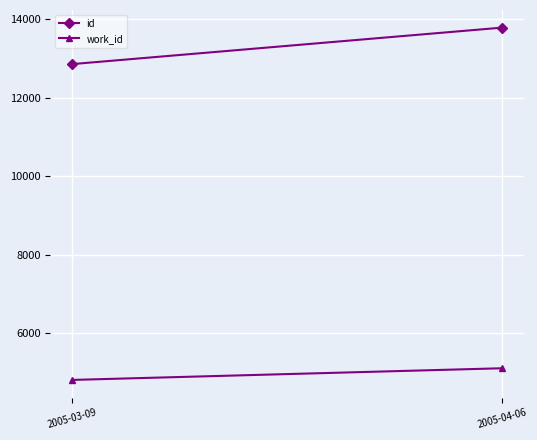

Which label corresponds to the smallest value in the chart?

2005-03-09